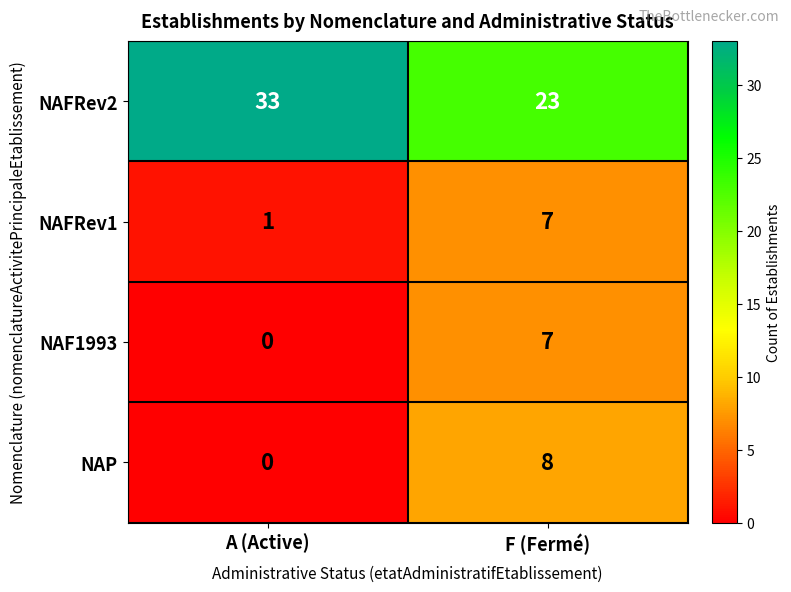

Reading right to left, list all the values displayed in this chart.

NAFRev2: 23	33
NAFRev1: 7	1
NAF1993: 7	0
NAP: 8	0